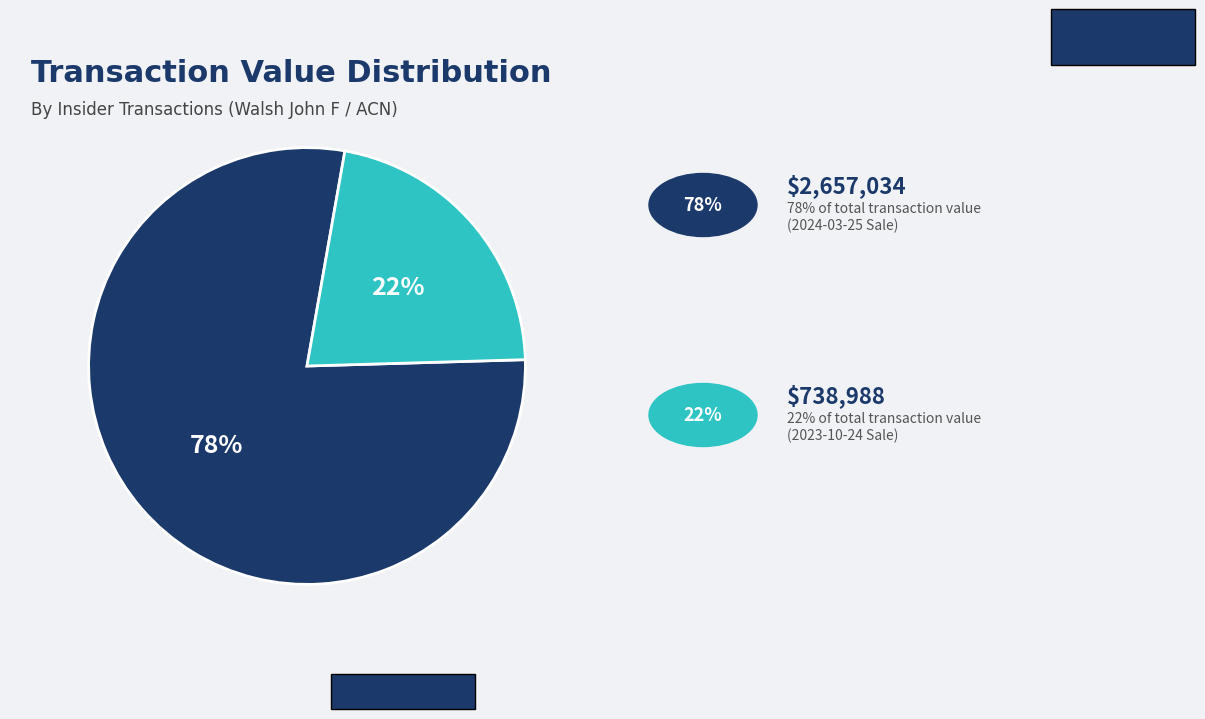

Does any single category account for the majority?

Yes